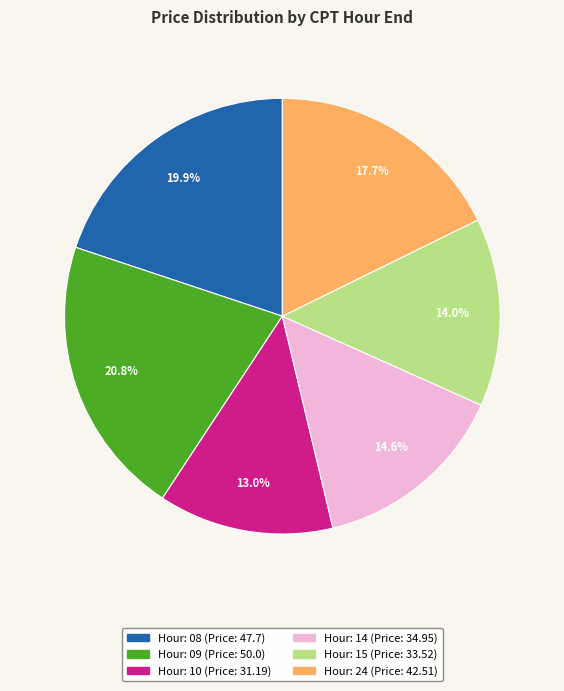

Is there a majority slice in this chart?

No